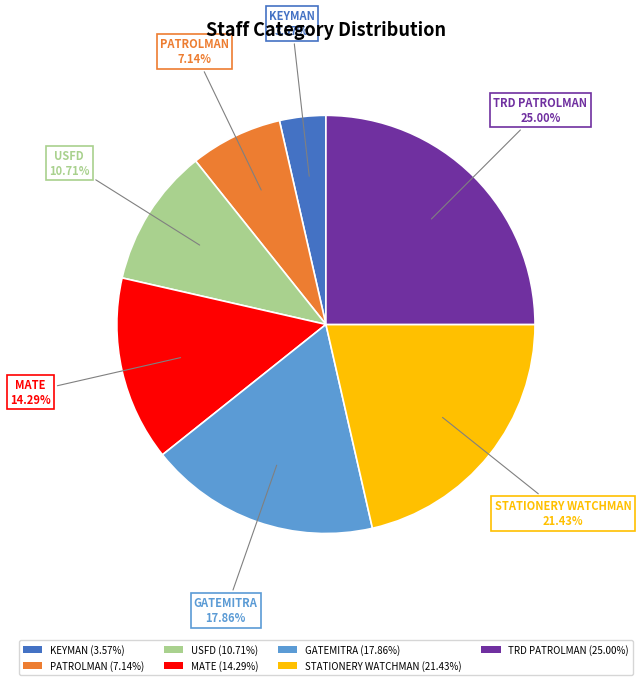

Is the sum of PATROLMAN (7.14%) and MATE (14.29%) greater than half?

No